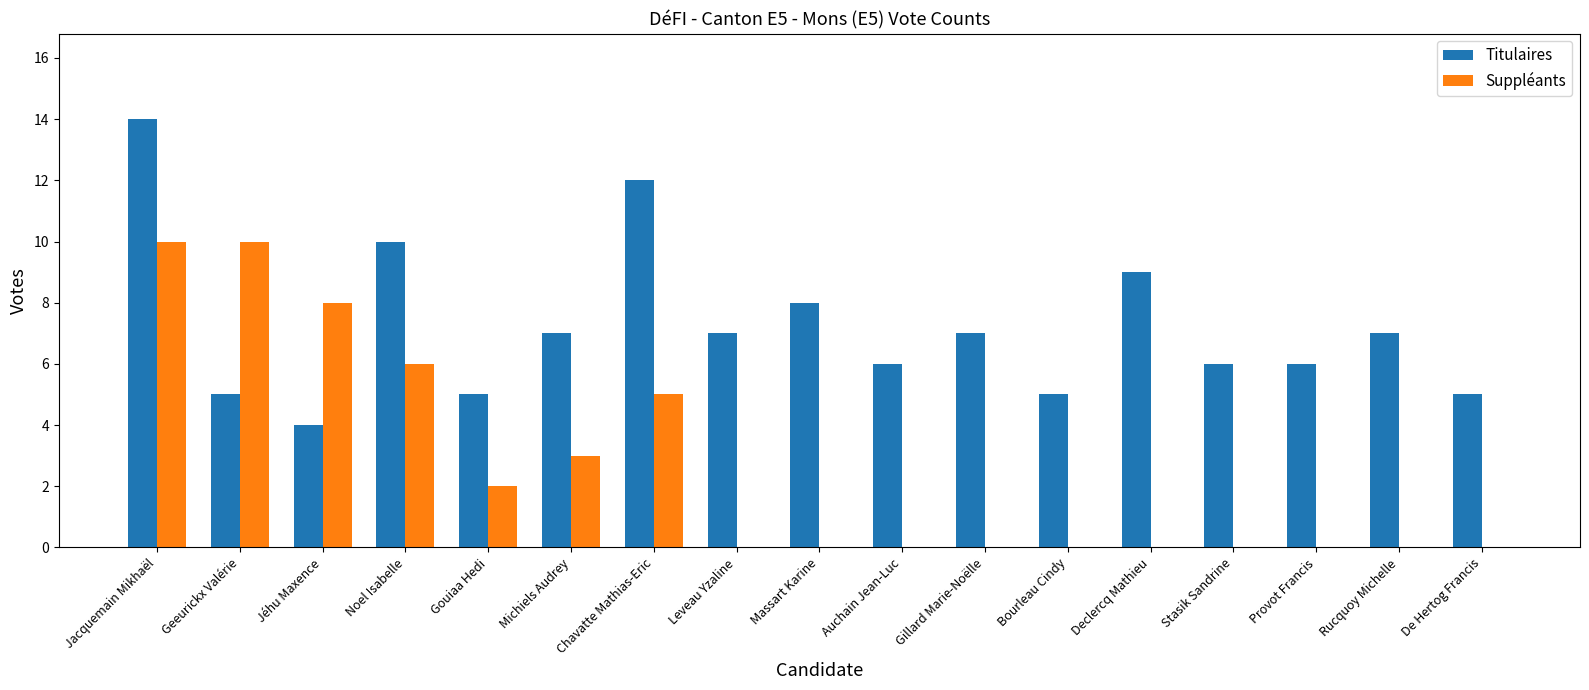

What is the maximum value shown in the chart?

14